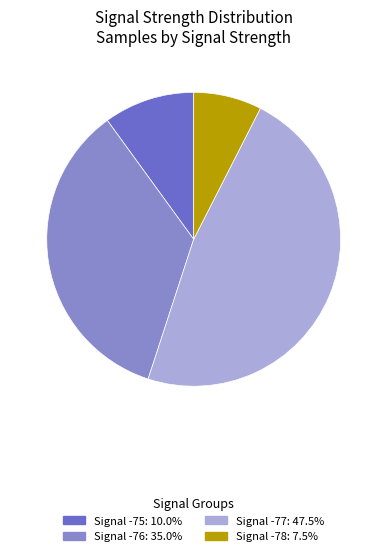

Does any single category account for the majority?

No